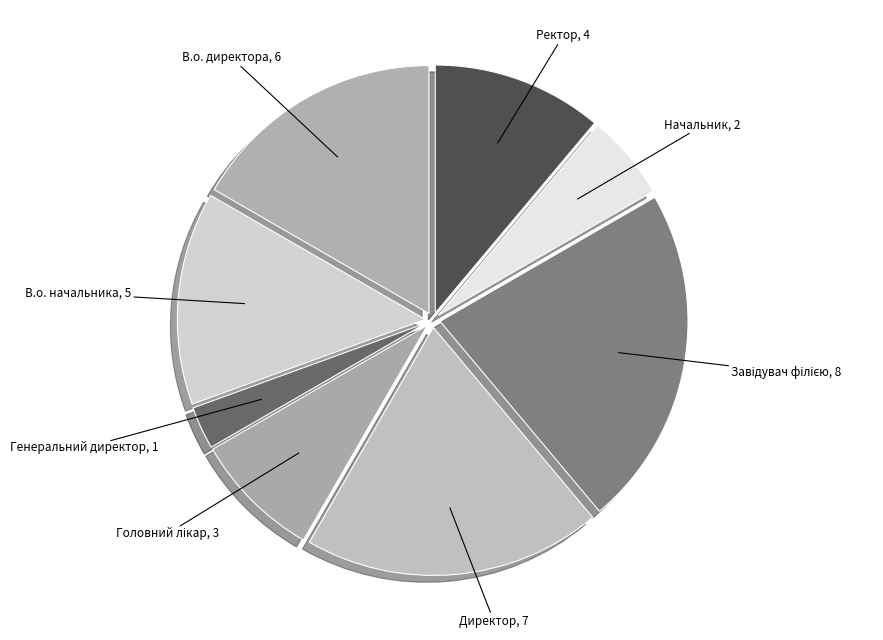

What is the ratio of the value at Генеральний директор to the value at Начальник?

0.5